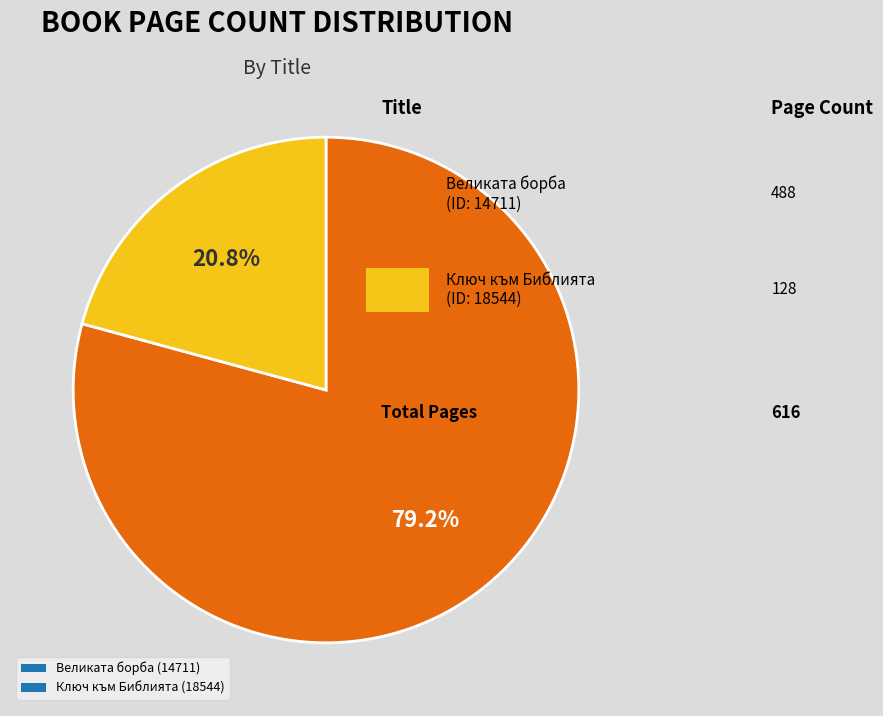

True or false: Ключ към Библията (18544) accounts for 21% of the total.

True